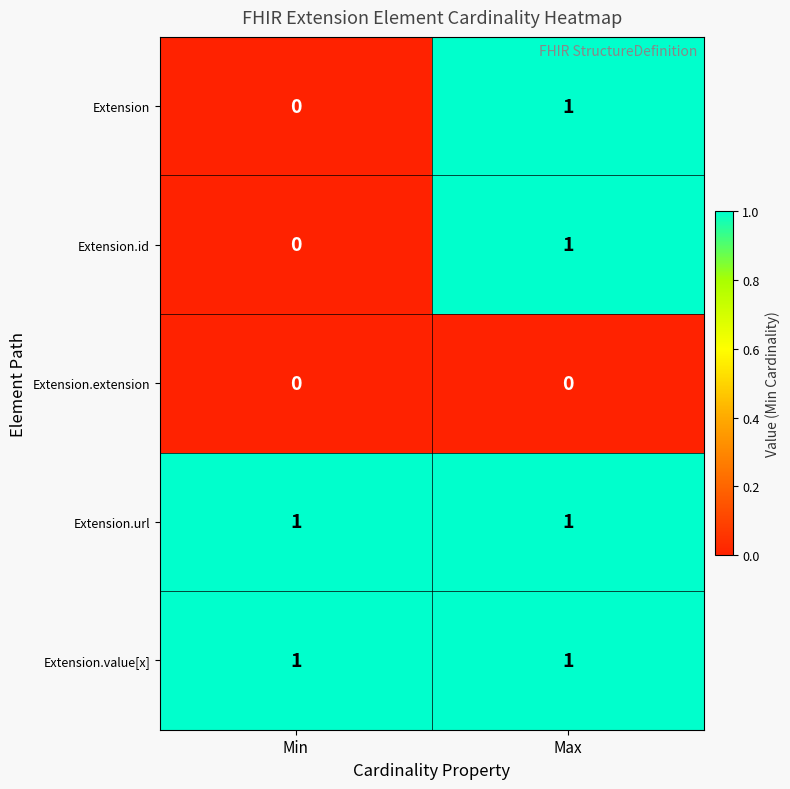

True or false: Extension.id has a value of 1 at Max.

True